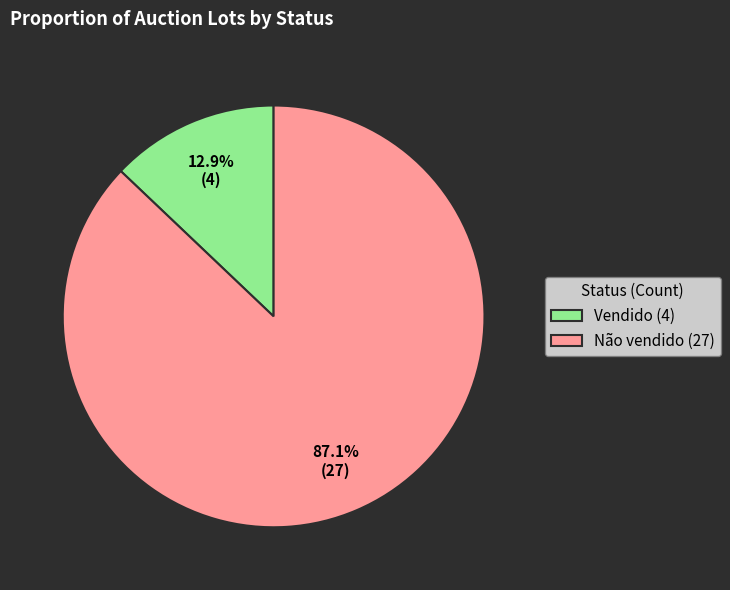

Do Vendido and Não vendido together represent more than half of the pie?

Yes